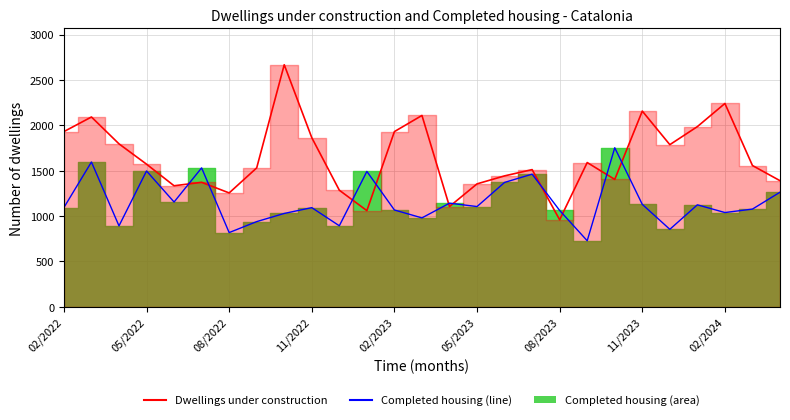

What is the difference between the maximum and minimum values in the Completed housing (line) series?

1025